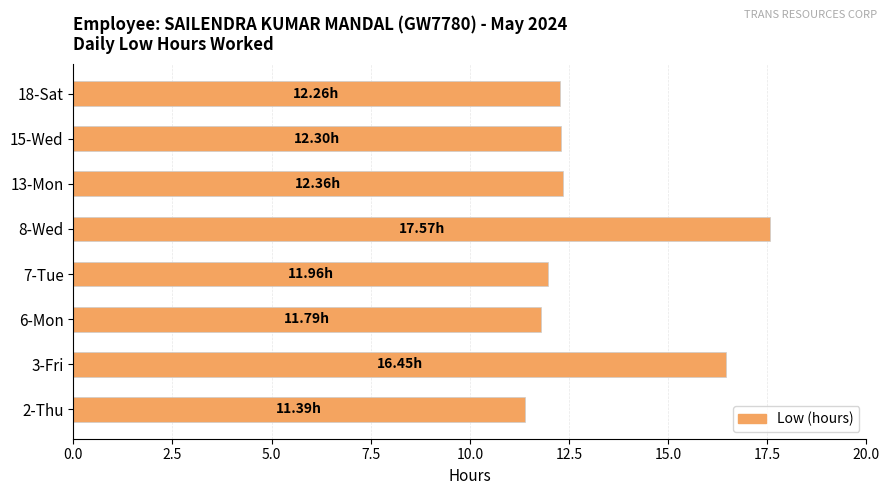

What is the average value?

13.3